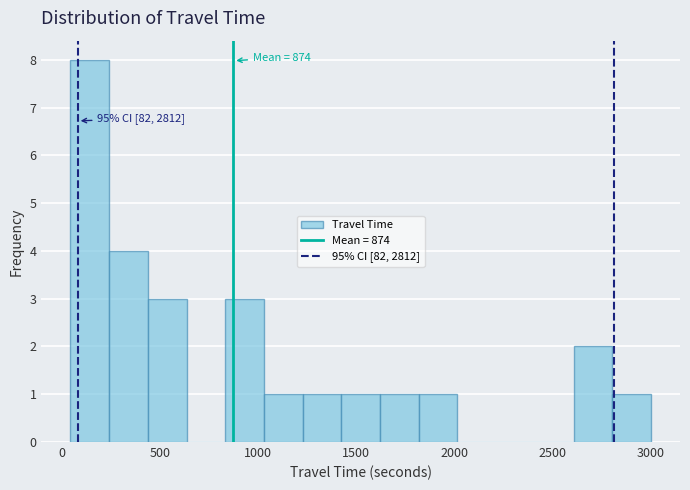

Around what value on the x-axis is the tallest bar? Give the approximate position of its centre, as read against the axis.

150